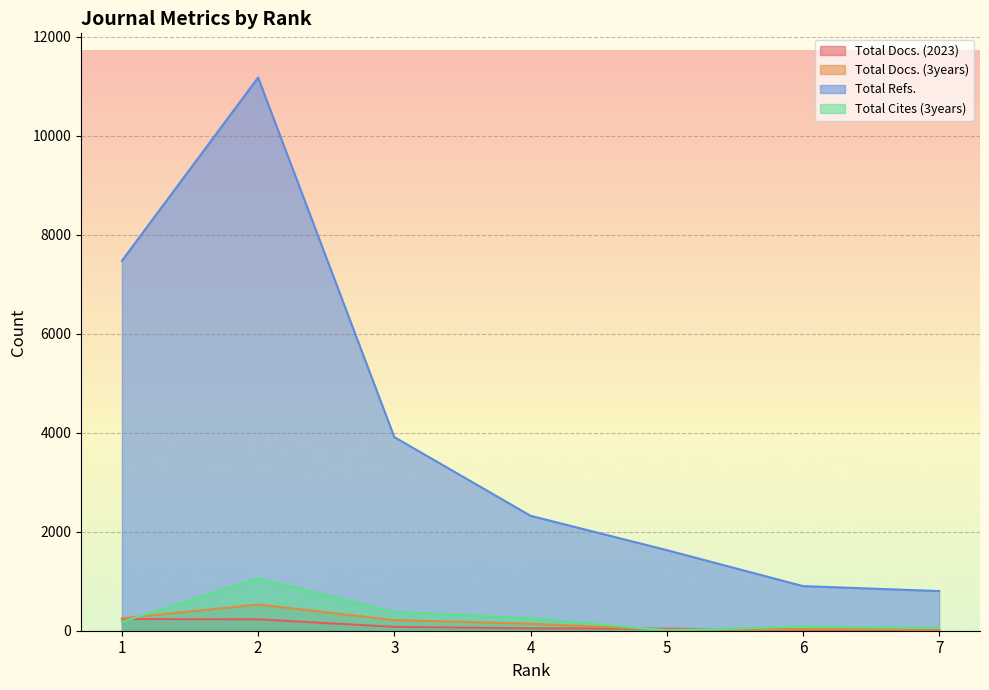

At which category is the sum across all series the highest?

2